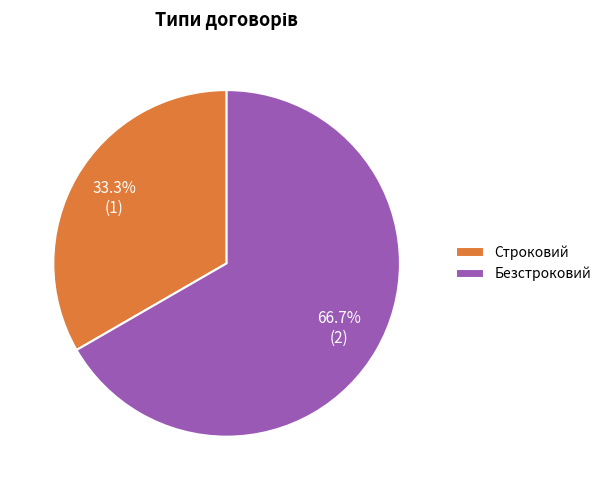

To the nearest percent, what portion does Строковий represent?

33%